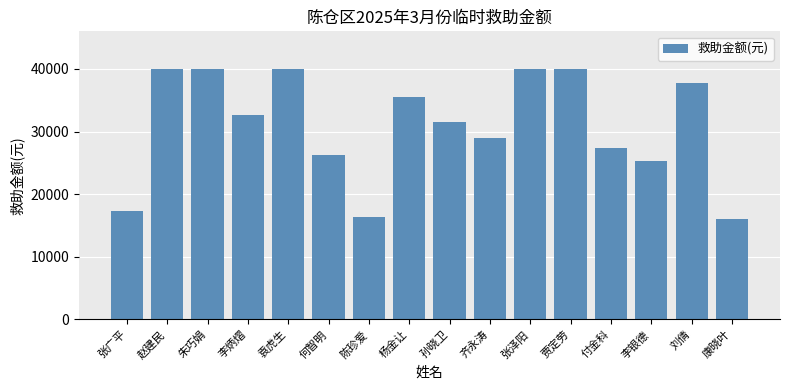

How many categories are shown in the chart?

16